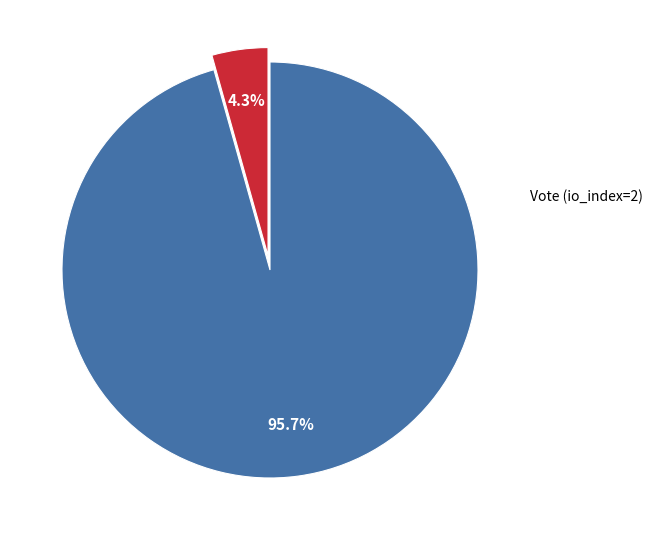

Is Regular (io_index=44) the majority of the pie?

Yes